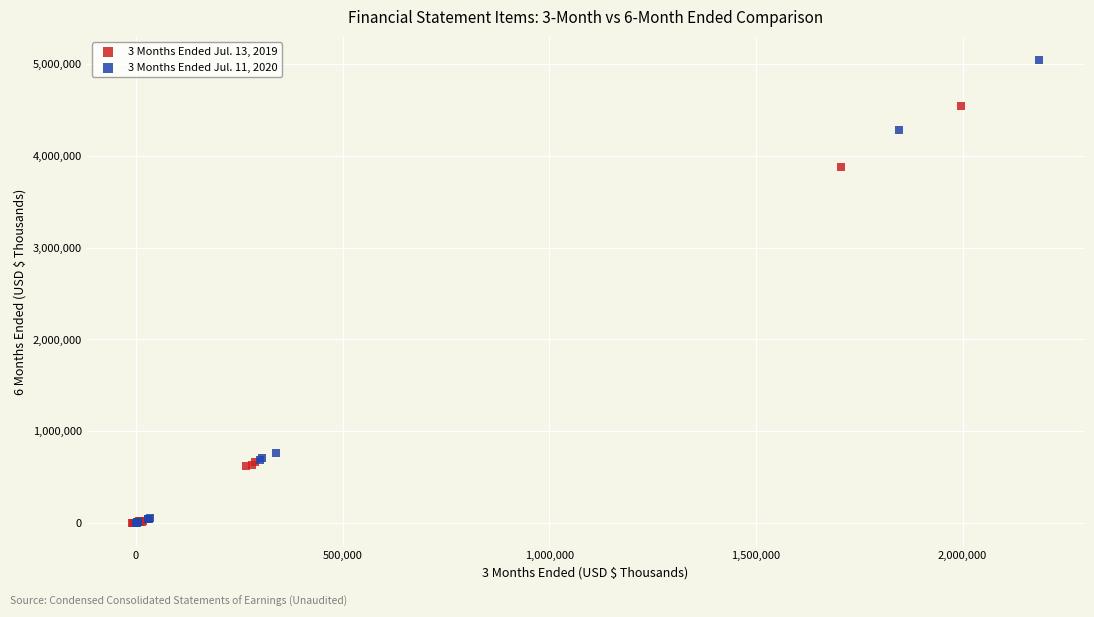

Which series reaches the maximum Y coordinate?

3 Months Ended Jul. 11, 2020